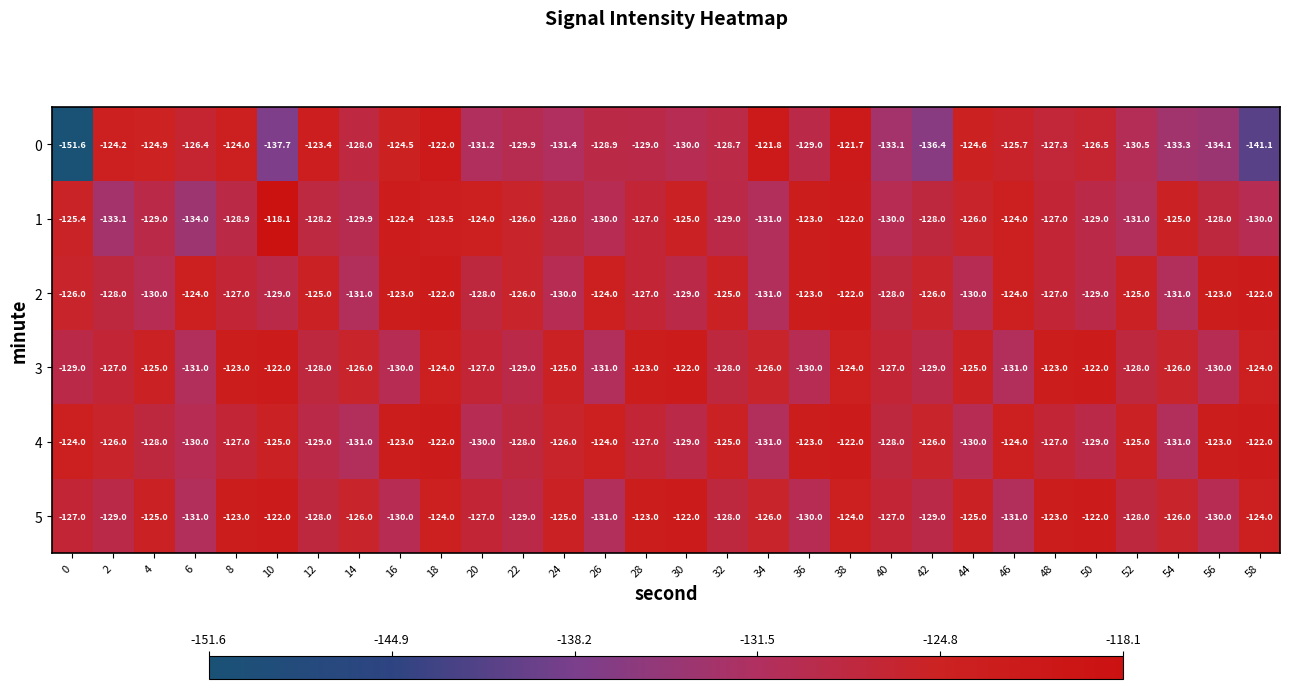

At how many categories does at least one series exceed -148?

30